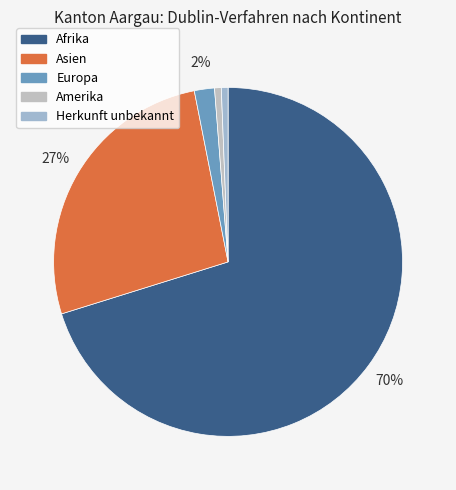

To the nearest percent, what is the difference between the largest and smallest slice percentages?

70%